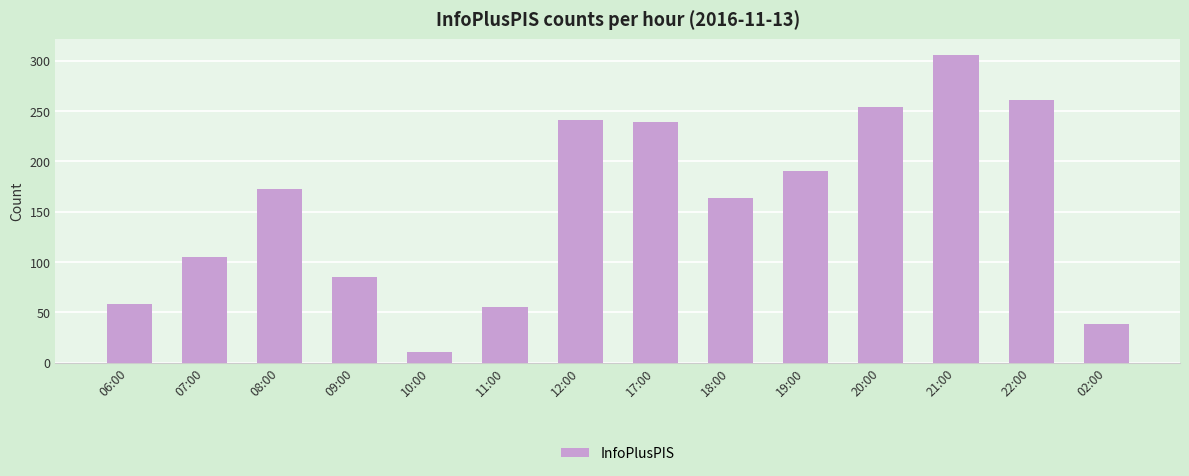

Reading left to right, what are all the values shown in this chart?

06:00=58	07:00=105	08:00=173	09:00=85	10:00=11	11:00=55	12:00=241	17:00=239	18:00=164	19:00=191	20:00=254	21:00=306	22:00=261	02:00=39